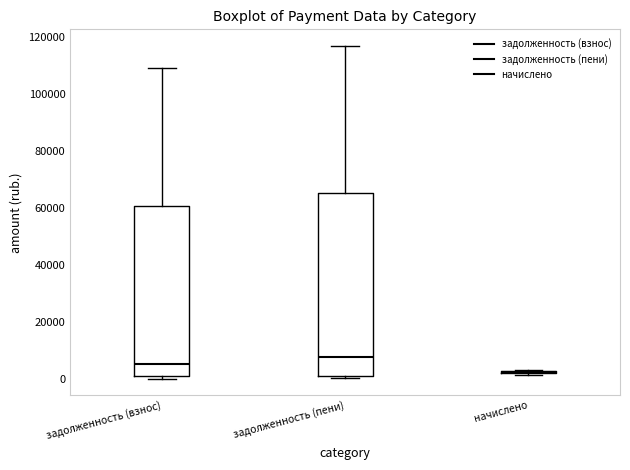

Reading left to right, transcribe this box plot: for each box, give where its median line is, the range the box spans, and where its two whiskers end, as read against the y-axis. The values are not printed on the chart, so give them approximately, as read against the axis.

задолженность (взнос): median 6000, box 0 to 60000, whiskers 0 (just below the box's lower edge) to 108000
задолженность (пени): median 8000, box 0 to 66000, whiskers 0 to 116000
начислено: box collapsed to a line at 2000, whiskers 2000 to 4000